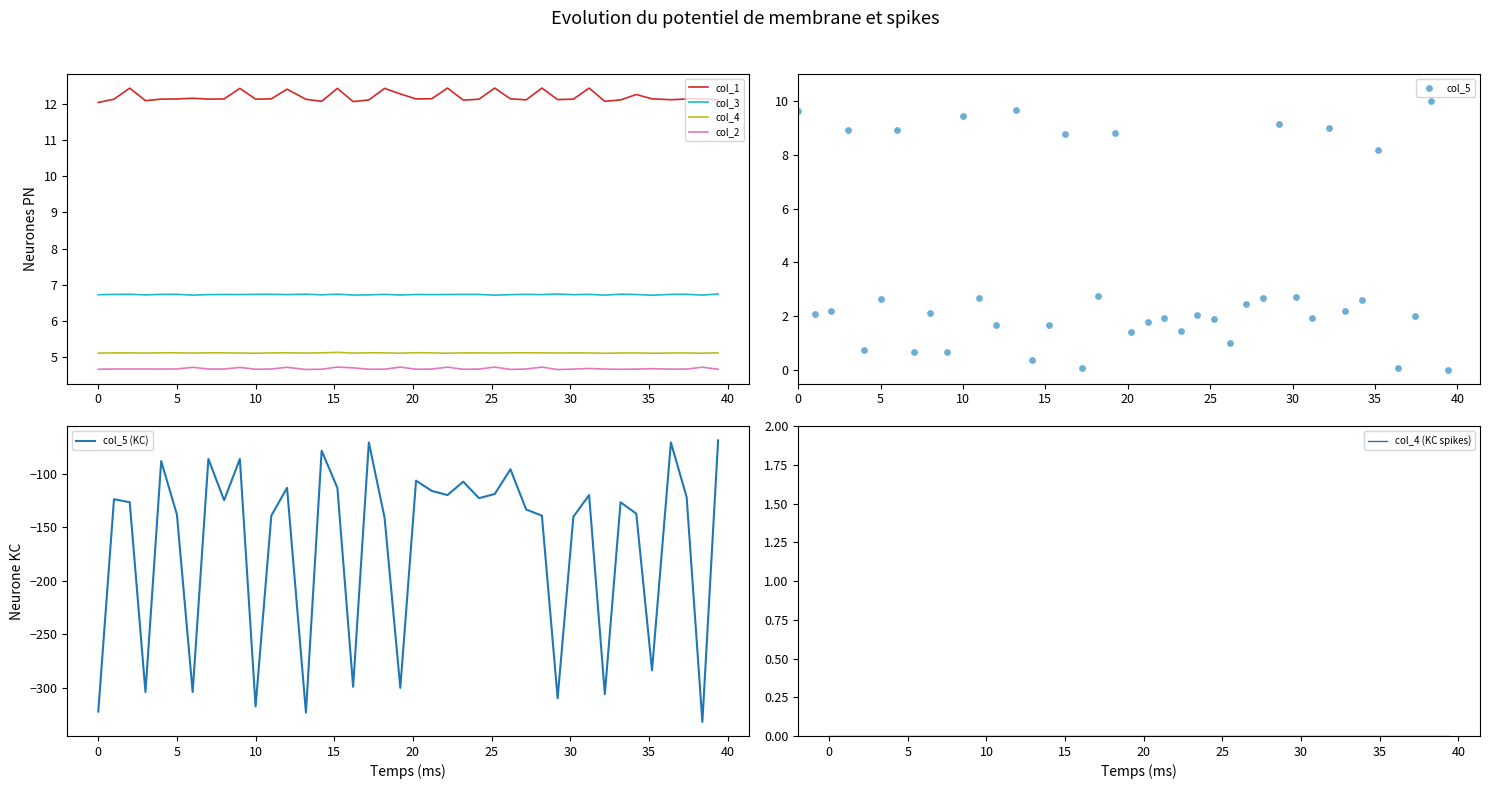

Which series contains the lowest Y value?

col_5